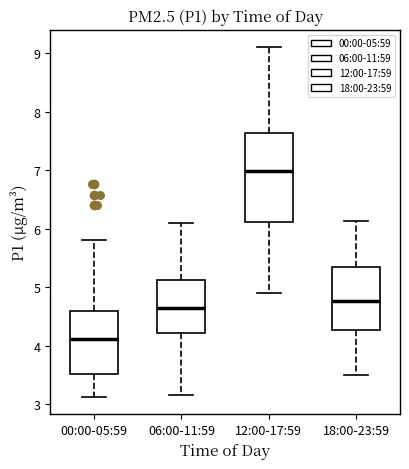

Reading left to right, read every box against the y-axis: the position of its median line, the range the box covers, and the ends of its whiskers. The values are not printed on the chart, so give them approximately, as read against the axis.

00:00-05:59: median 4.1, box 3.5 to 4.6, whiskers 3.1 to 5.8
06:00-11:59: median 4.7, box 4.2 to 5.1, whiskers 3.2 to 6.1
12:00-17:59: median 7.0, box 6.1 to 7.6, whiskers 4.9 to 9.1
18:00-23:59: median 4.8, box 4.3 to 5.4, whiskers 3.5 to 6.1